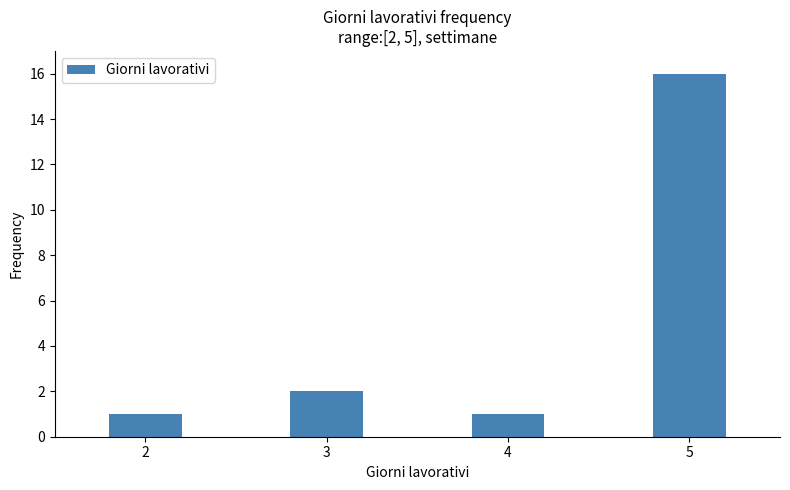

Reading left to right, transcribe all the data shown in this chart.

2=1	3=2	4=1	5=16